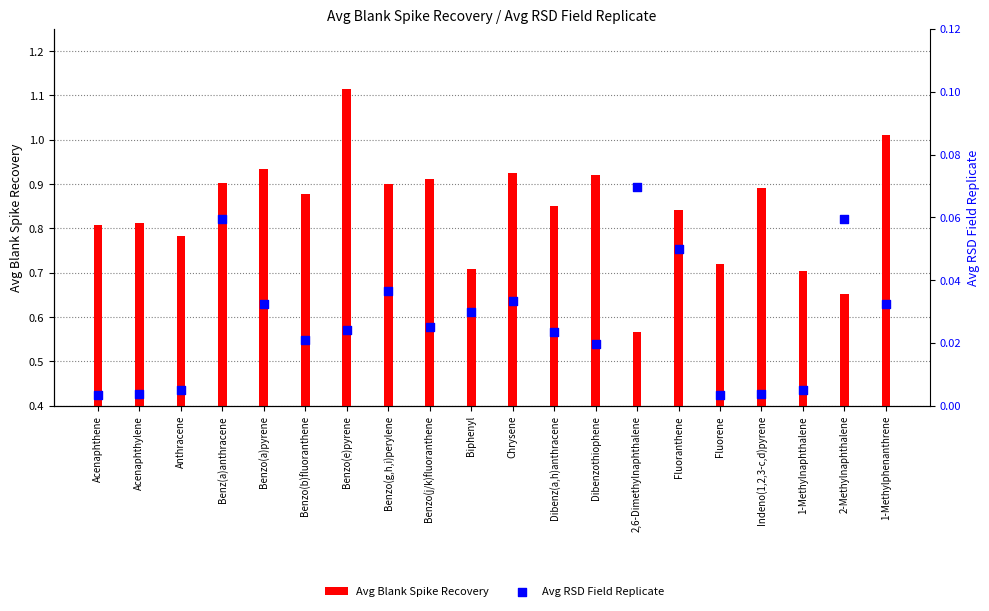

Which series has the largest total across all categories?

Avg Blank Spike Recovery